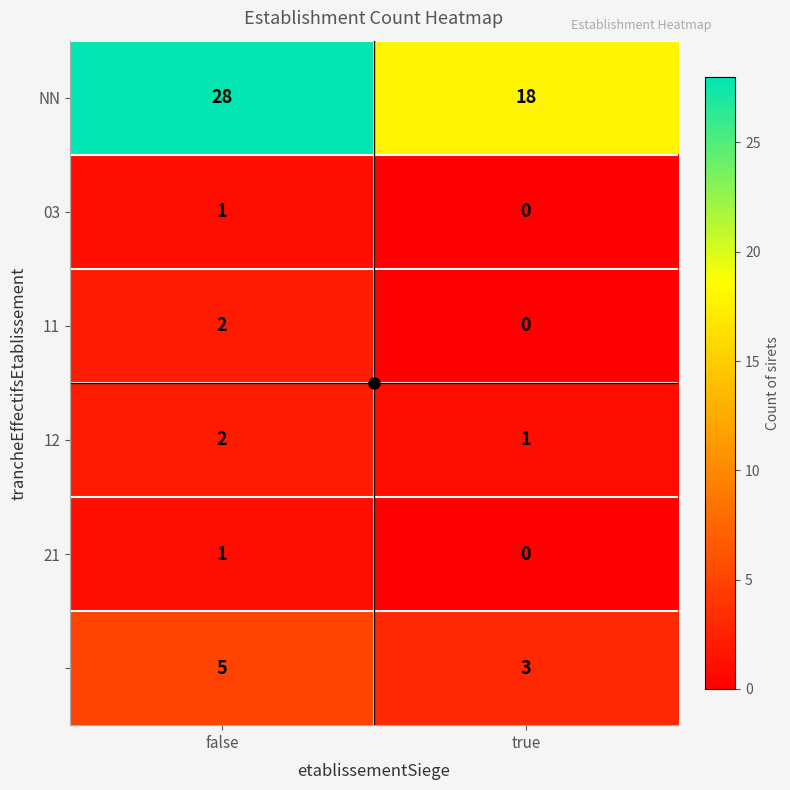

At which category is the sum across all series the highest?

false